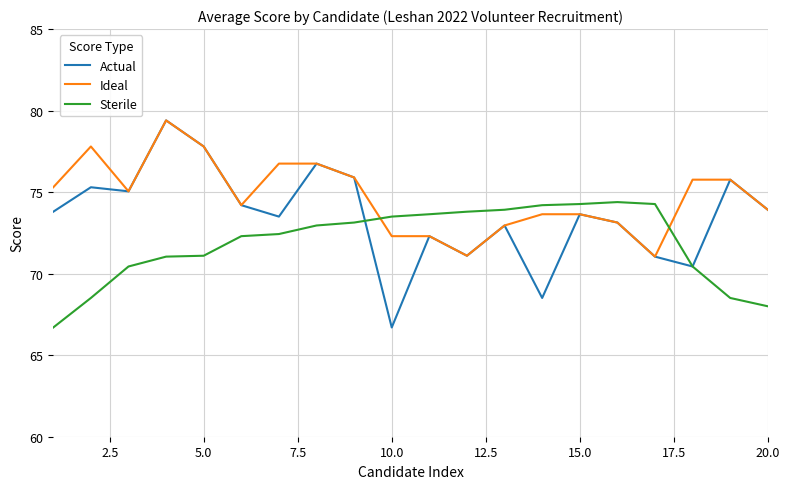

Rank the series by their average value, from highest to lowest.

Ideal, Actual, Sterile